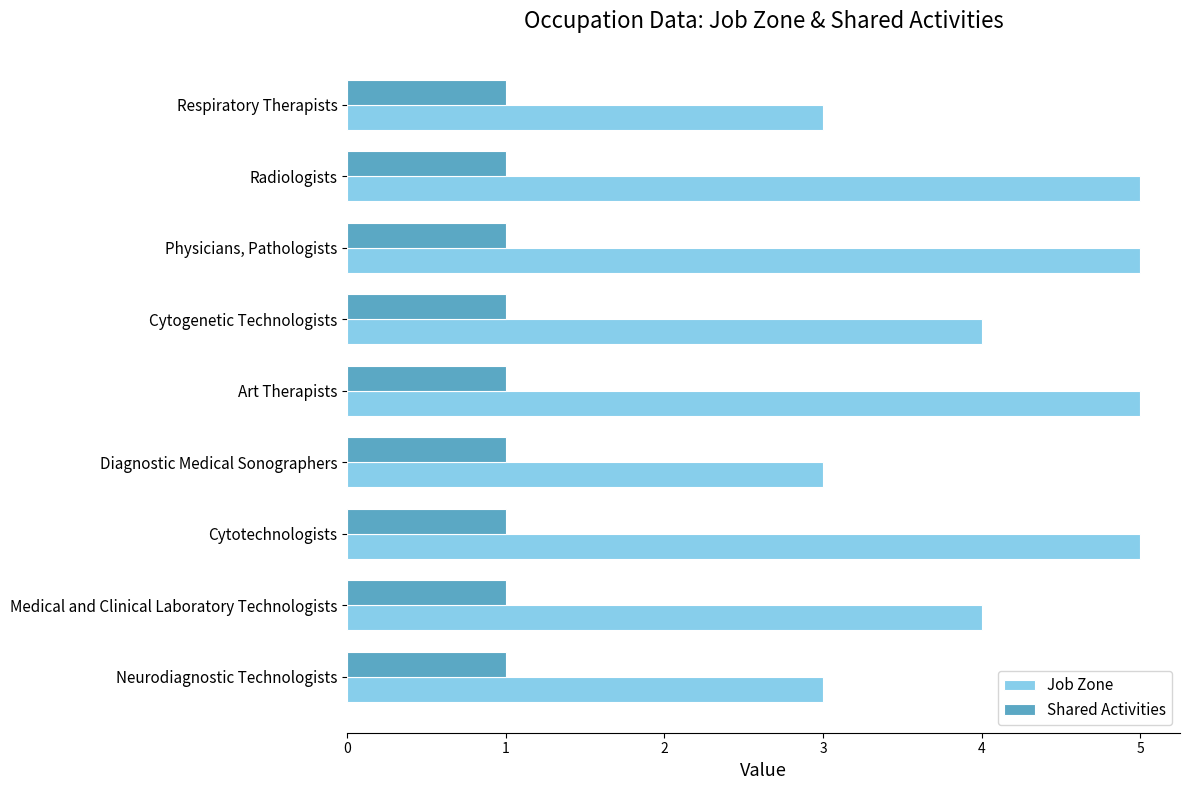

What is the smallest value displayed?

1